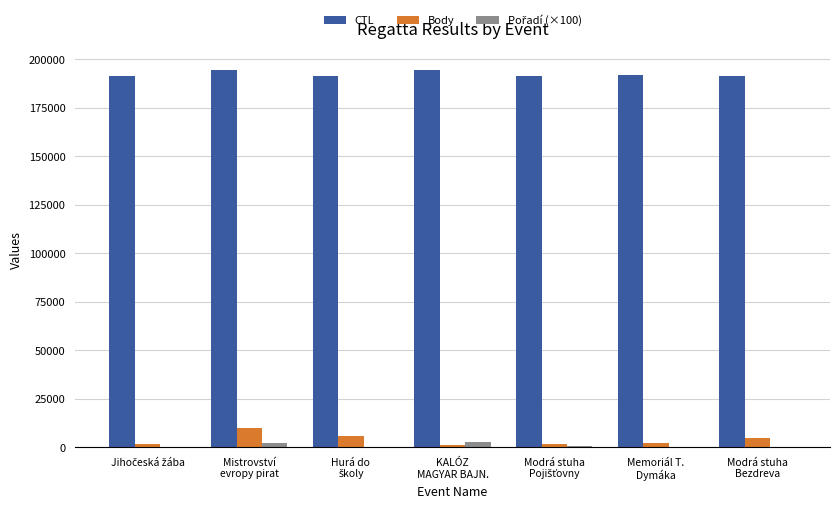

What is the maximum value shown in the chart?

194200